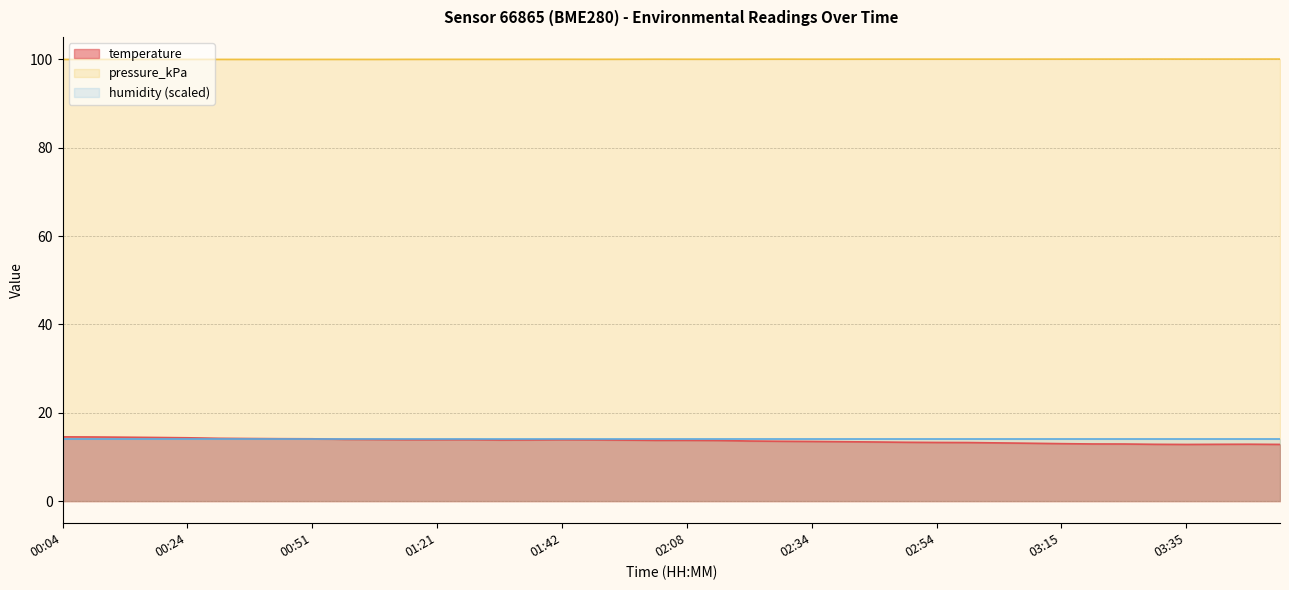

How many data points in temperature are less than 13?

7